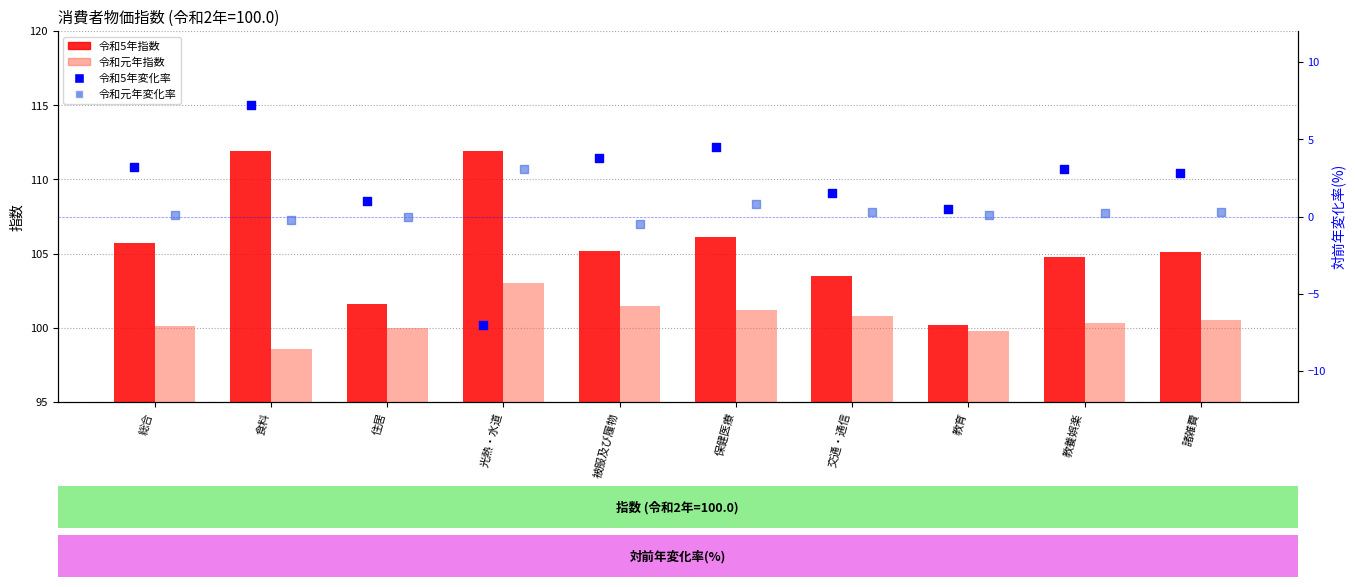

Which series contains the lowest Y value?

令和5年変化率